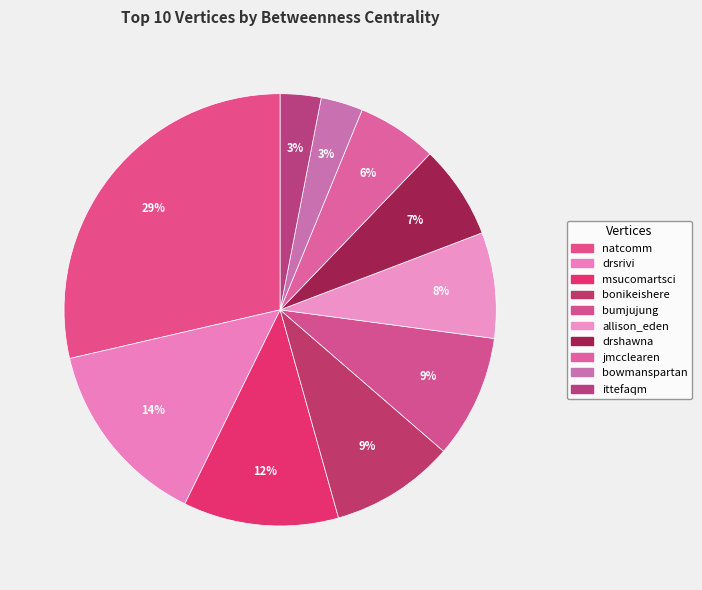

True or false: natcomm accounts for 40% of the total.

False